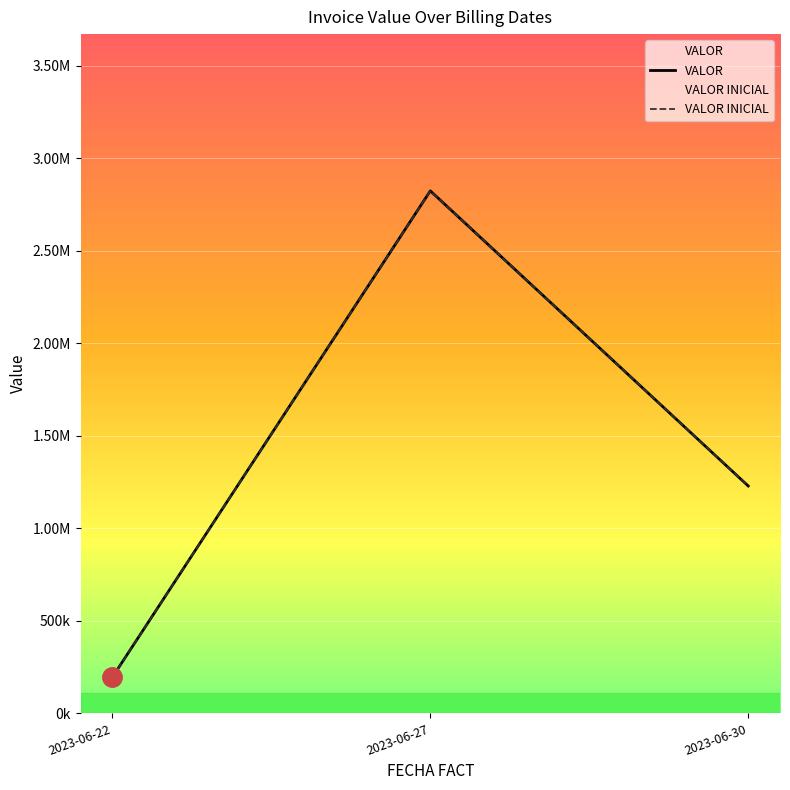

List the series in order of their peak value, lowest first.

VALOR, VALOR INICIAL